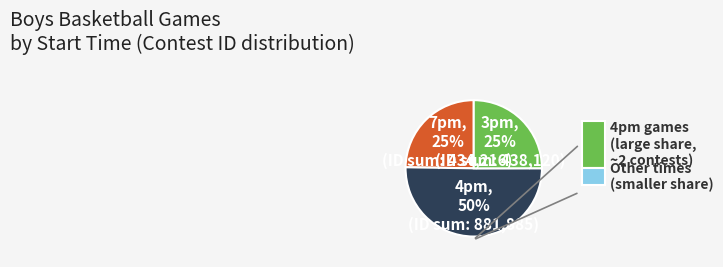

Count the number of slices in the pie.

3